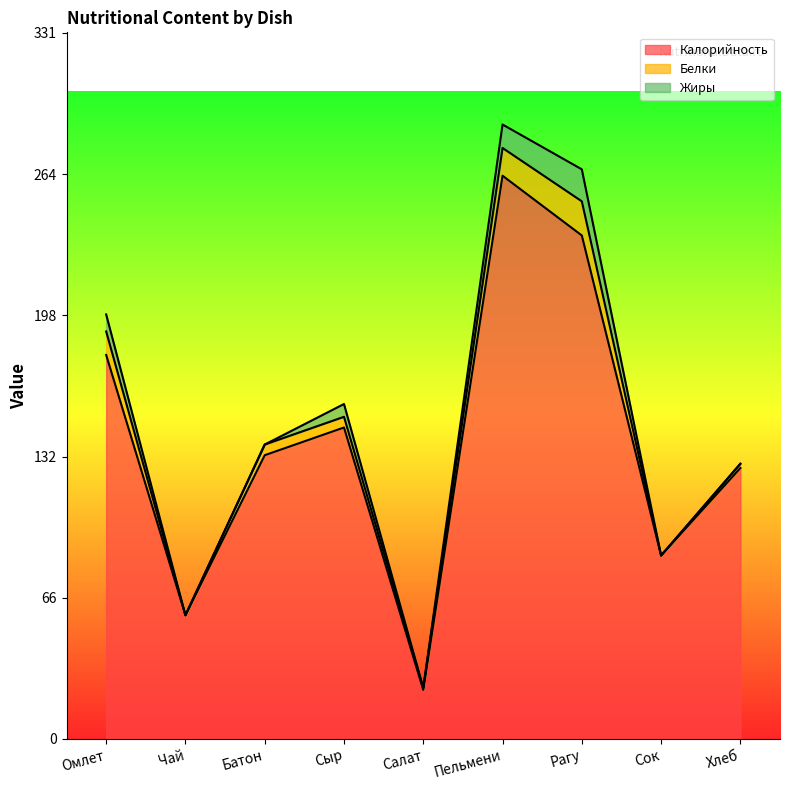

At which label does Жиры reach its peak?

Рагу